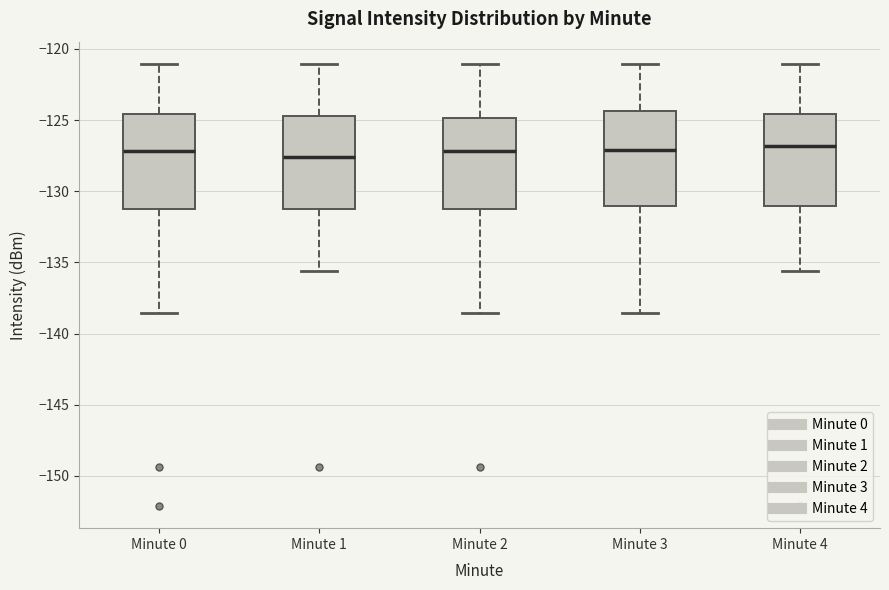

Reading left to right, read every box against the y-axis: the position of its median line, the range the box covers, and the ends of its whiskers. The values are not printed on the chart, so give them approximately, as read against the axis.

Minute 0: median -127.0, box -131.5 to -124.5, whiskers -138.5 to -121.0
Minute 1: median -127.5, box -131.5 to -124.5, whiskers -135.5 to -121.0
Minute 2: median -127.0, box -131.5 to -125.0, whiskers -138.5 to -121.0
Minute 3: median -127.0, box -131.0 to -124.5, whiskers -138.5 to -121.0
Minute 4: median -127.0, box -131.0 to -124.5, whiskers -135.5 to -121.0